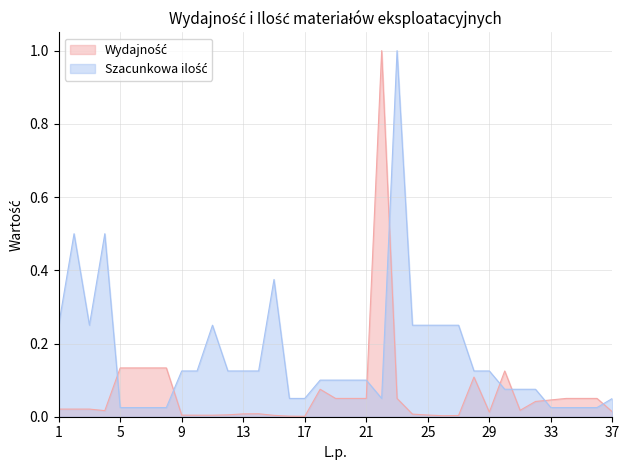

At how many categories does at least one series exceed 0?

37